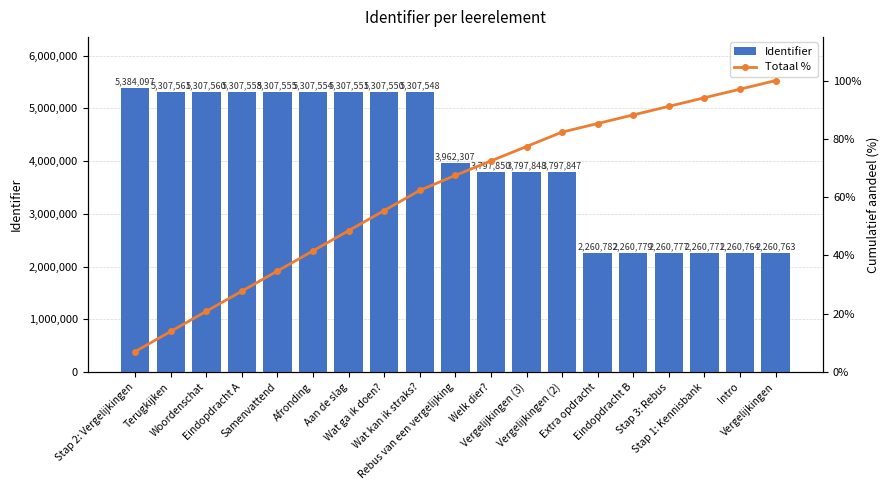

How many groups of bars are there?

19